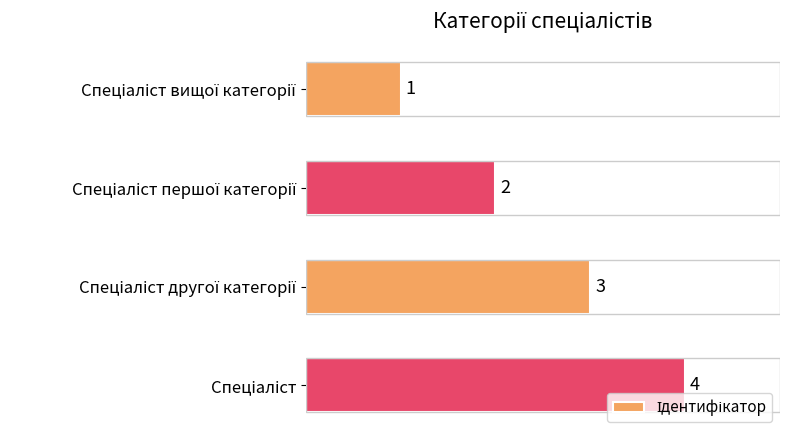

What is the minimum value shown in the chart?

1